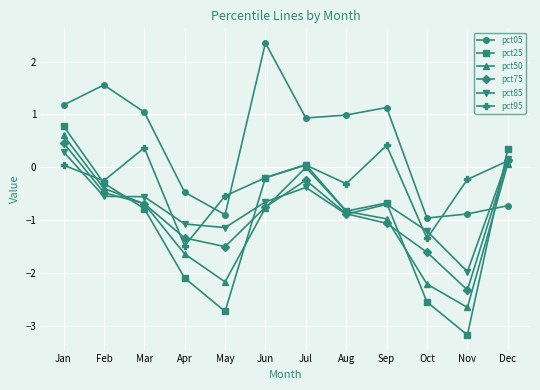

What are all the series names shown in the legend?

pct05, pct25, pct50, pct75, pct85, pct95